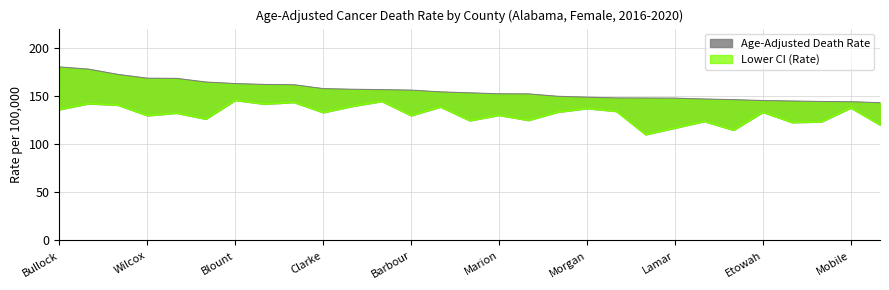

How many data points in Lower CI (Rate) are above 133?

14